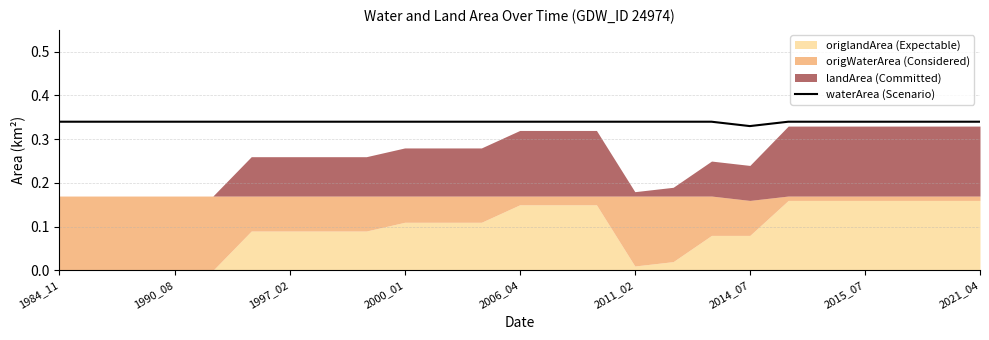

Is it true that the value at 2021_04 is 0.2?

False